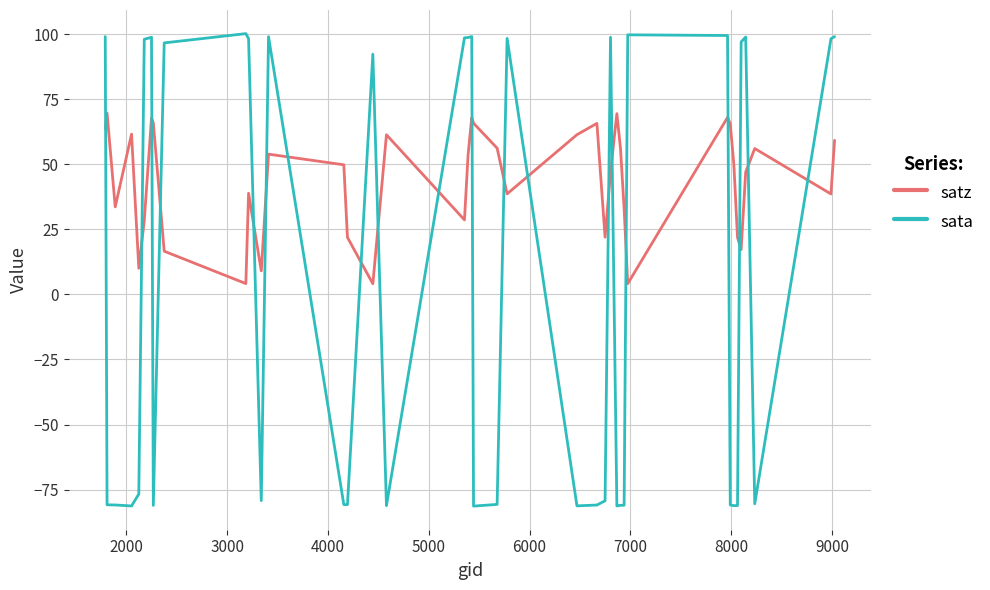

What is the smallest value displayed?

-81.3